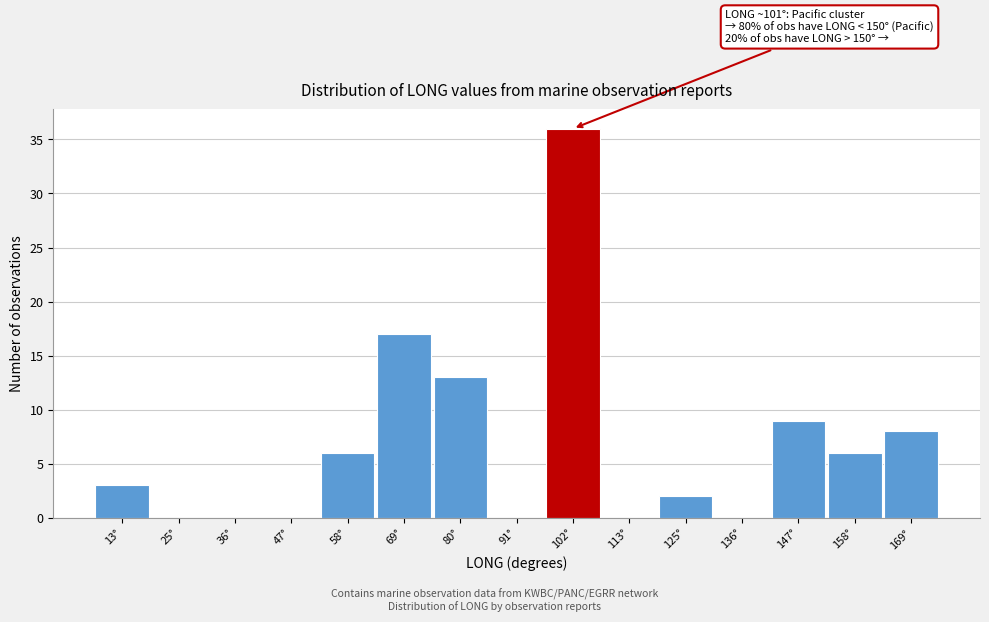

Over which range of the x-axis is the bar tallest?

98 to 108